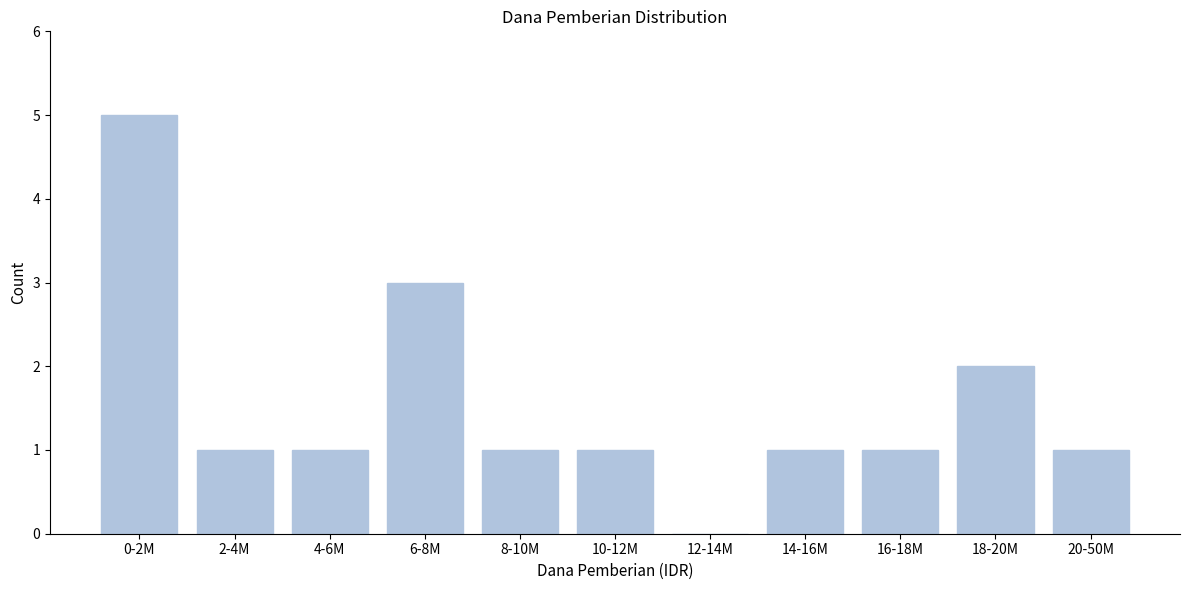

Reading left to right, what are all the values shown in this chart?

0-2M=5	2-4M=1	4-6M=1	6-8M=3	8-10M=1	10-12M=1	12-14M=0	14-16M=1	16-18M=1	18-20M=2	20-50M=1